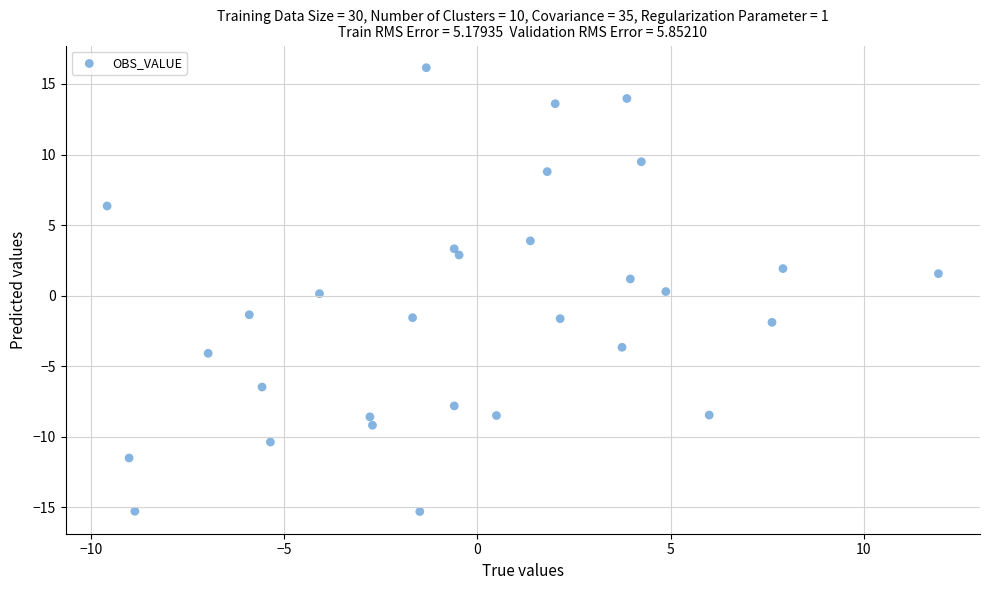

What is the range of Y values (max minus min)?

31.4